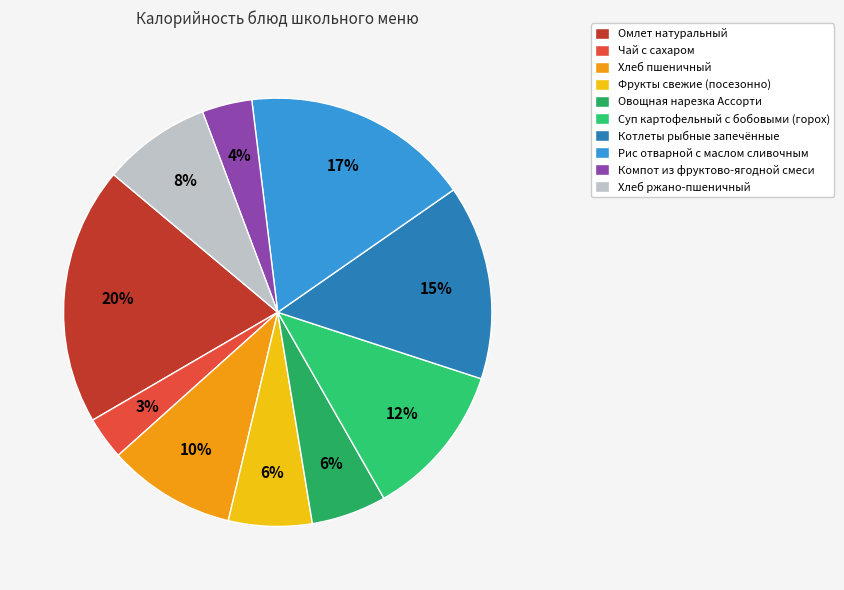

True or false: Рис отварной с маслом сливочным accounts for 17% of the total.

True